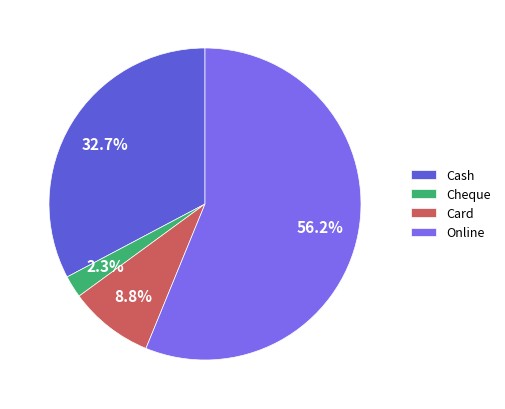

What percentage do Cheque and Online together represent?

58.5%